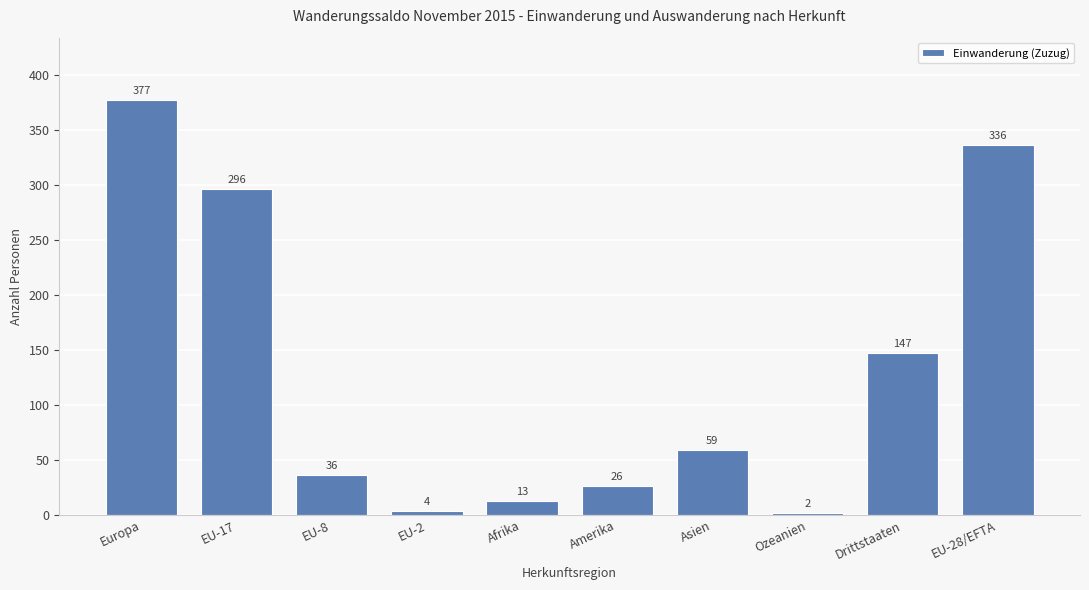

What is the change in value from Ozeanien to EU-28/EFTA?

+334